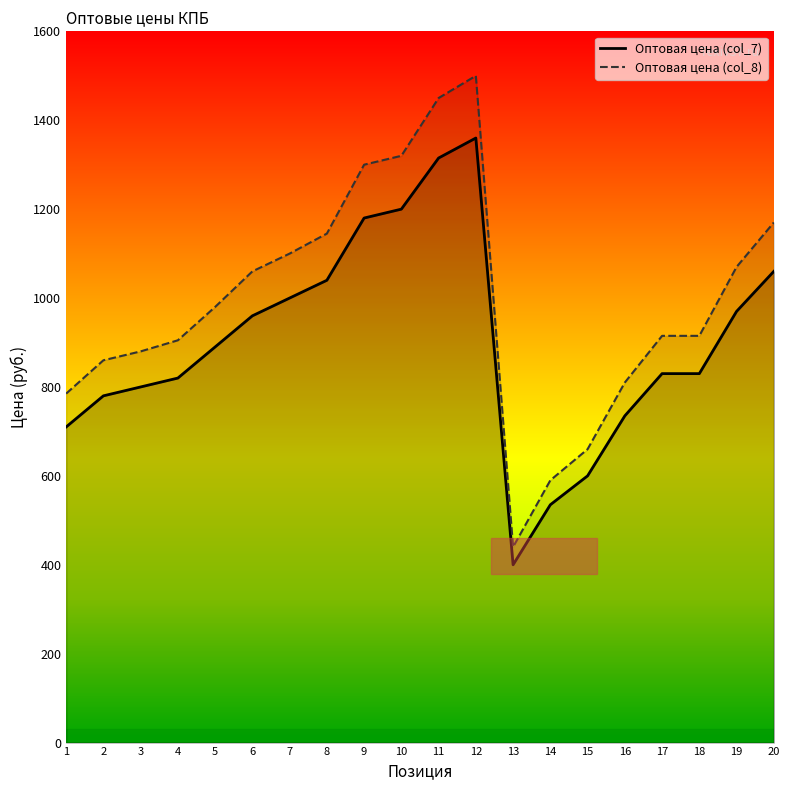

Rank the series at 17 from highest to lowest value.

Оптовая цена (col_8), Оптовая цена (col_7)